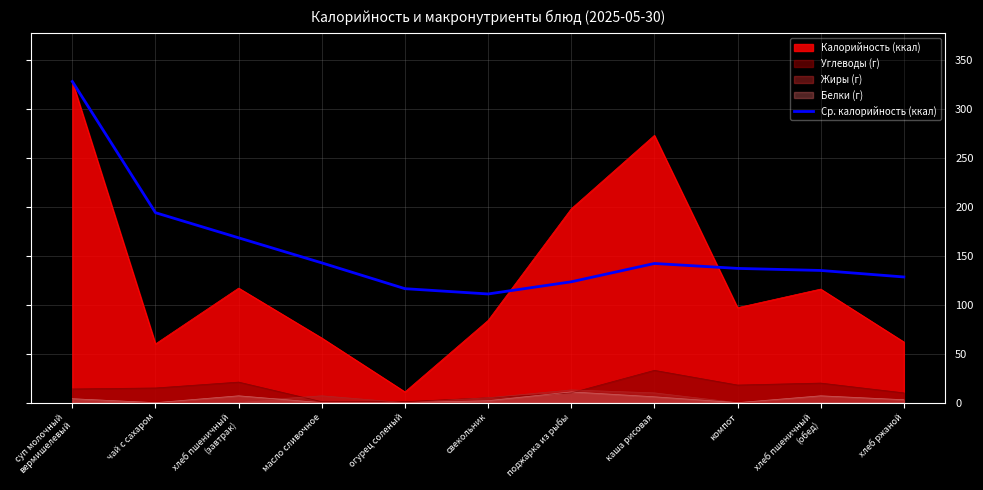

True or false: Белки (г) and Ср. калорийность (ккал) intersect in this chart.

False